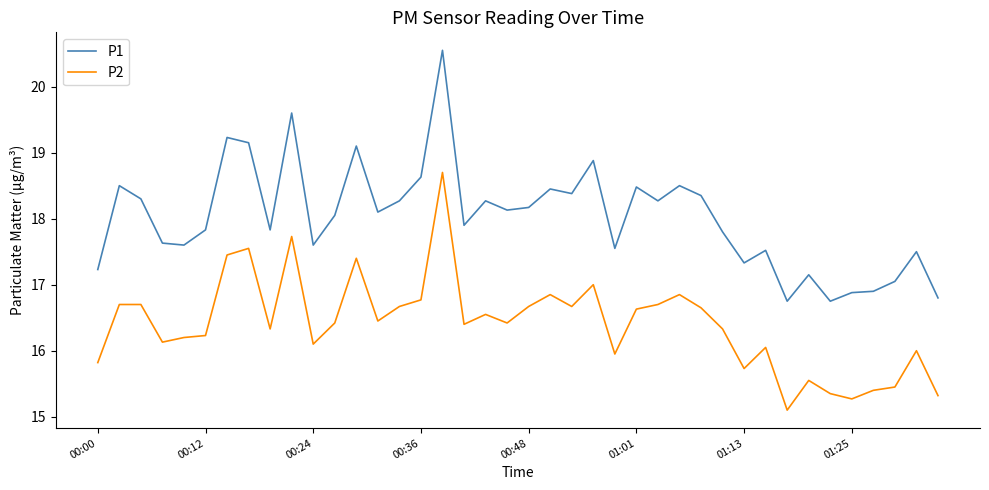

True or false: P2 and P1 intersect in this chart.

False